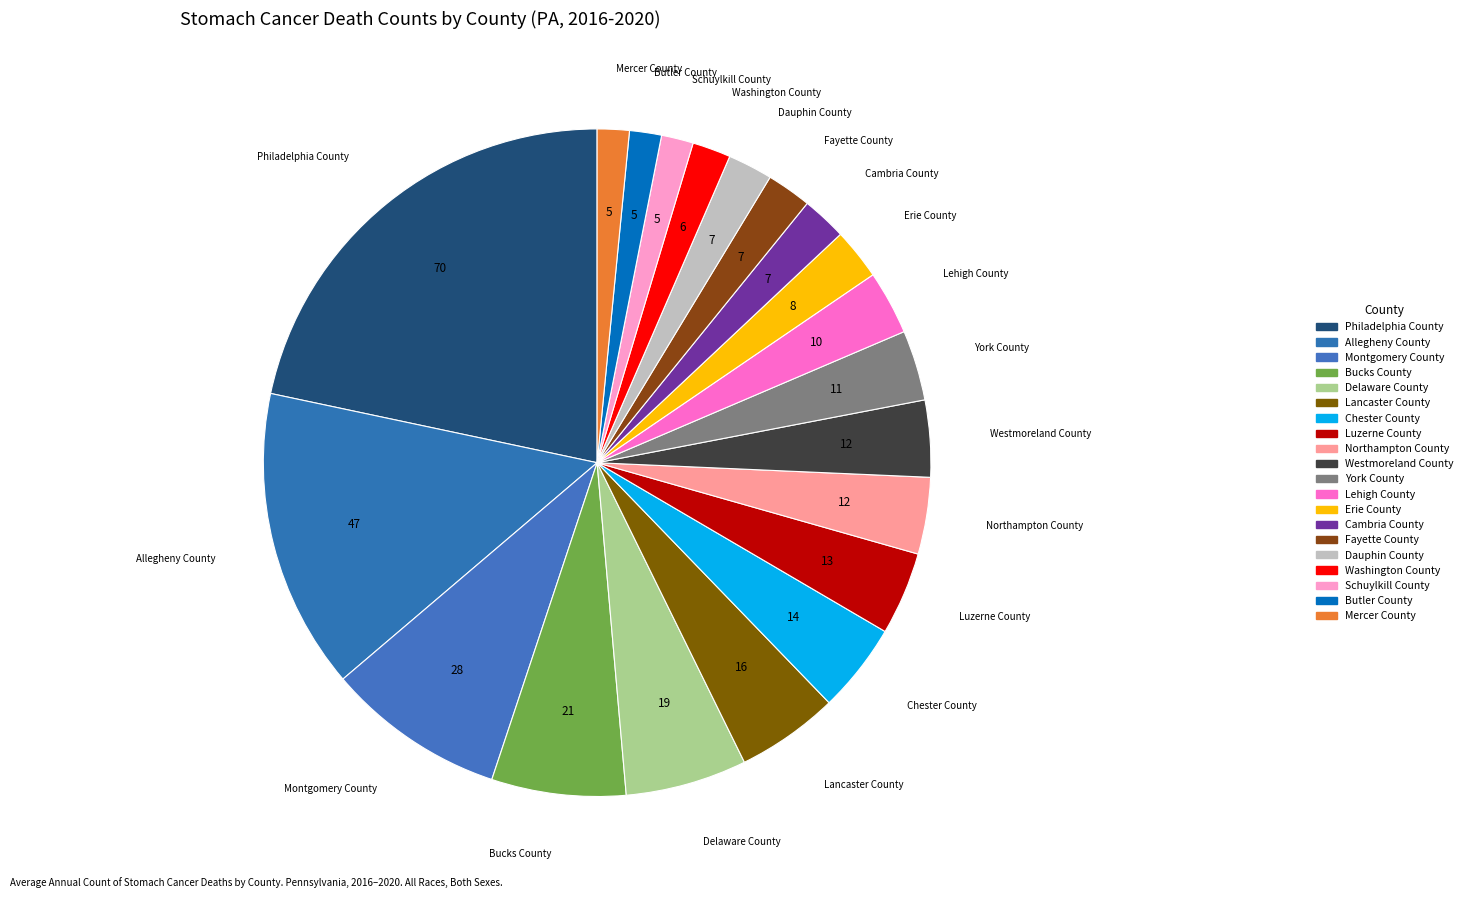

How many slices are in this pie chart?

20